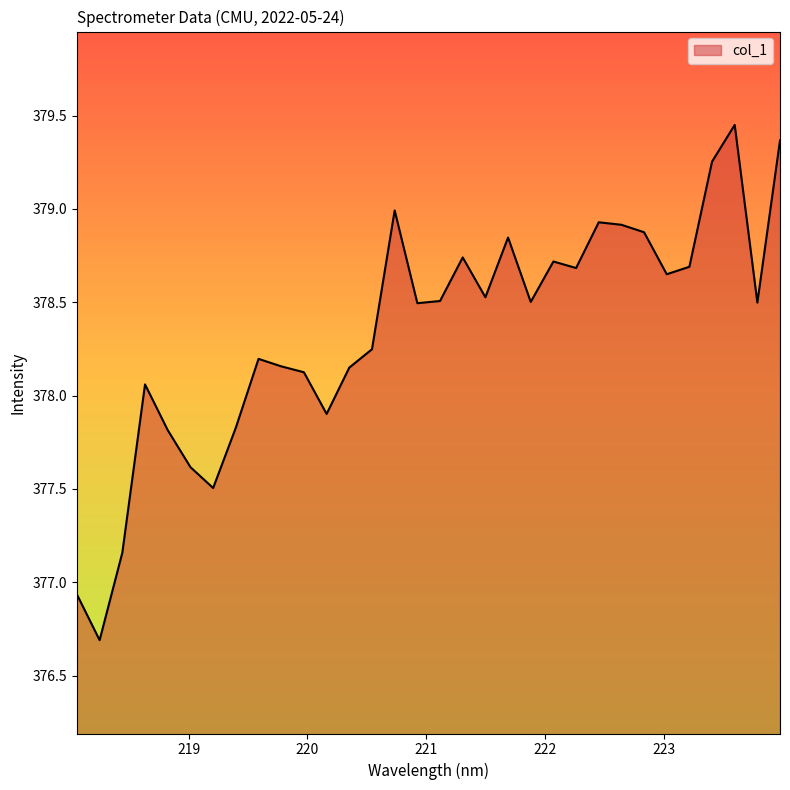

What is the smallest value displayed?

376.7